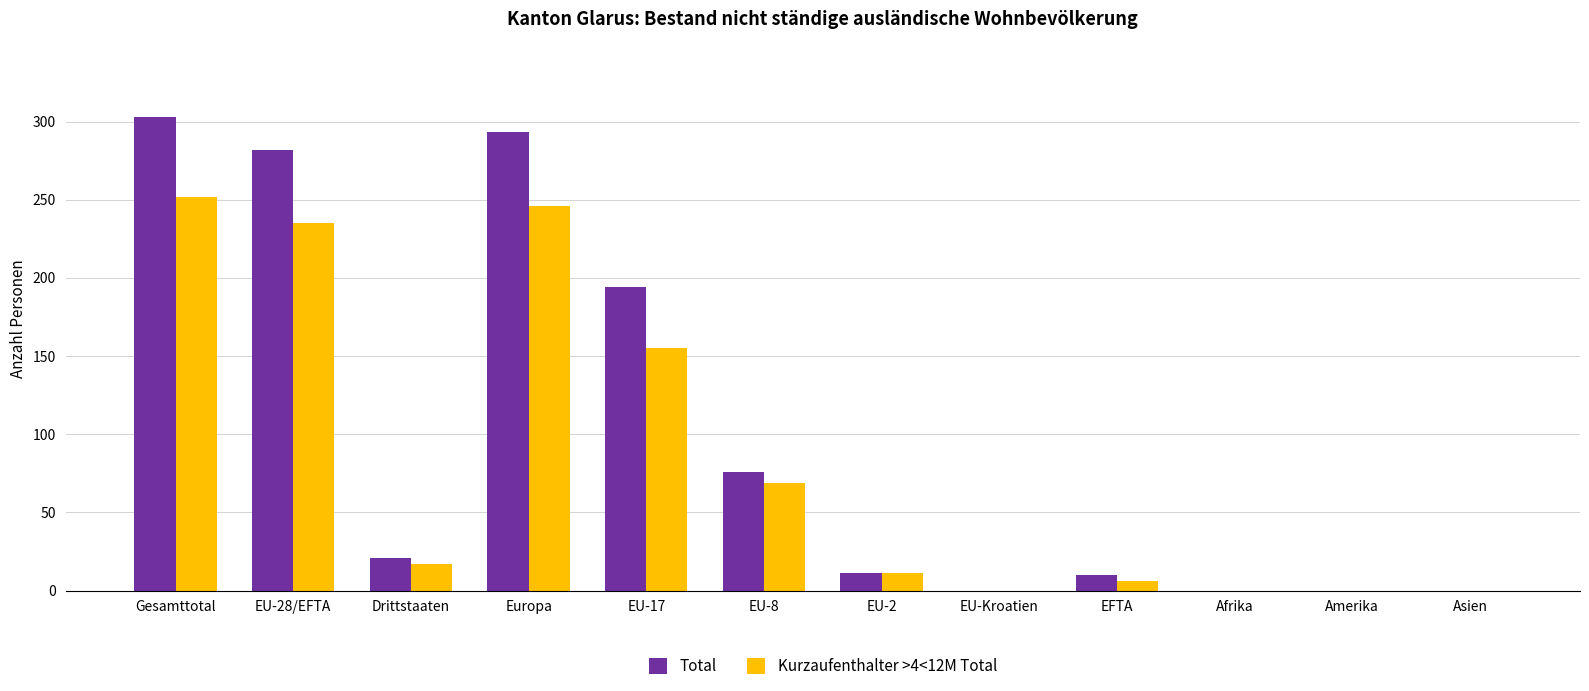

What is the difference between the Kurzaufenthalter >4<12M Total values at Amerika and EU-8?

69